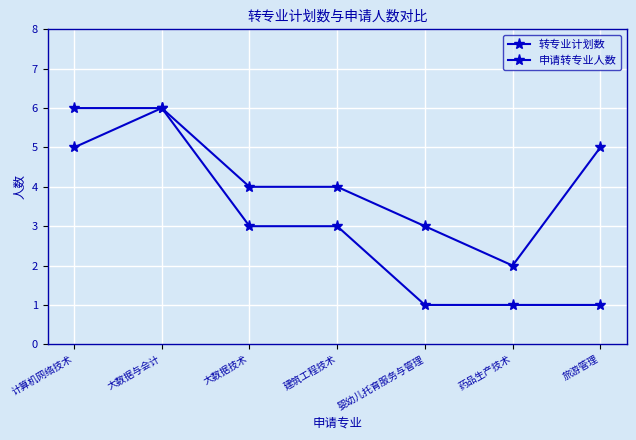

Count the number of categories in the chart.

7